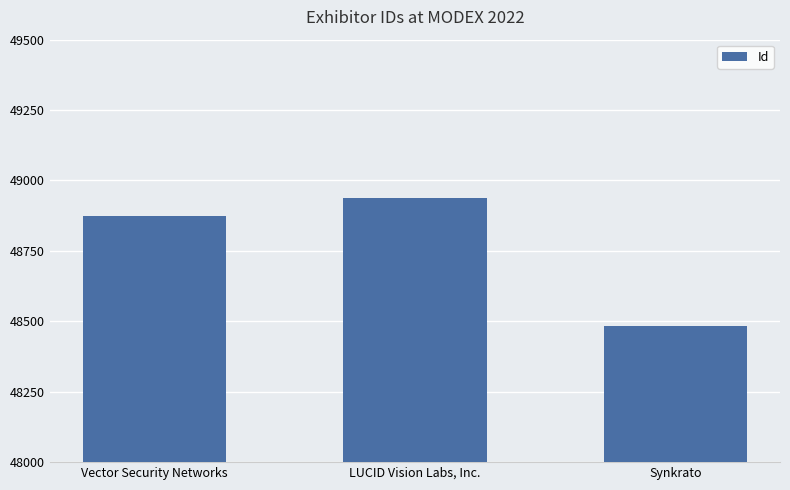

Which category has the lowest value across all series?

Synkrato